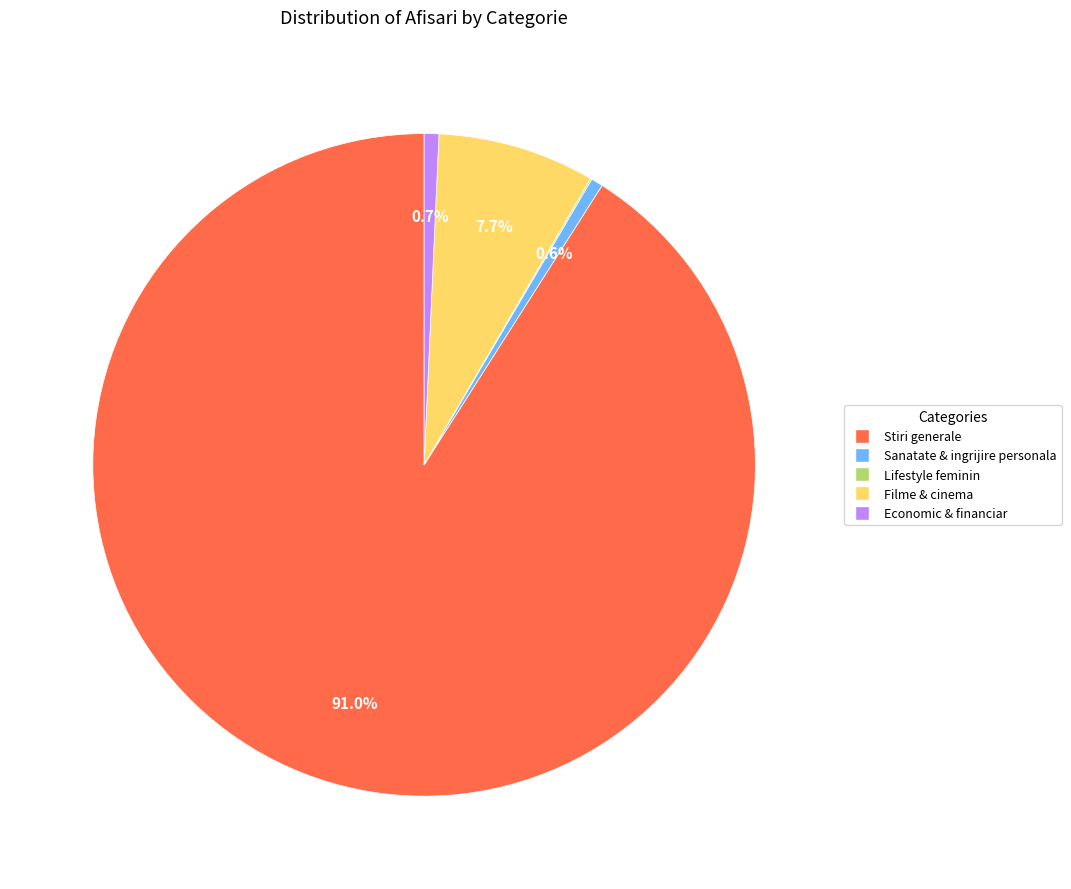

Which category accounts for the majority?

Stiri generale